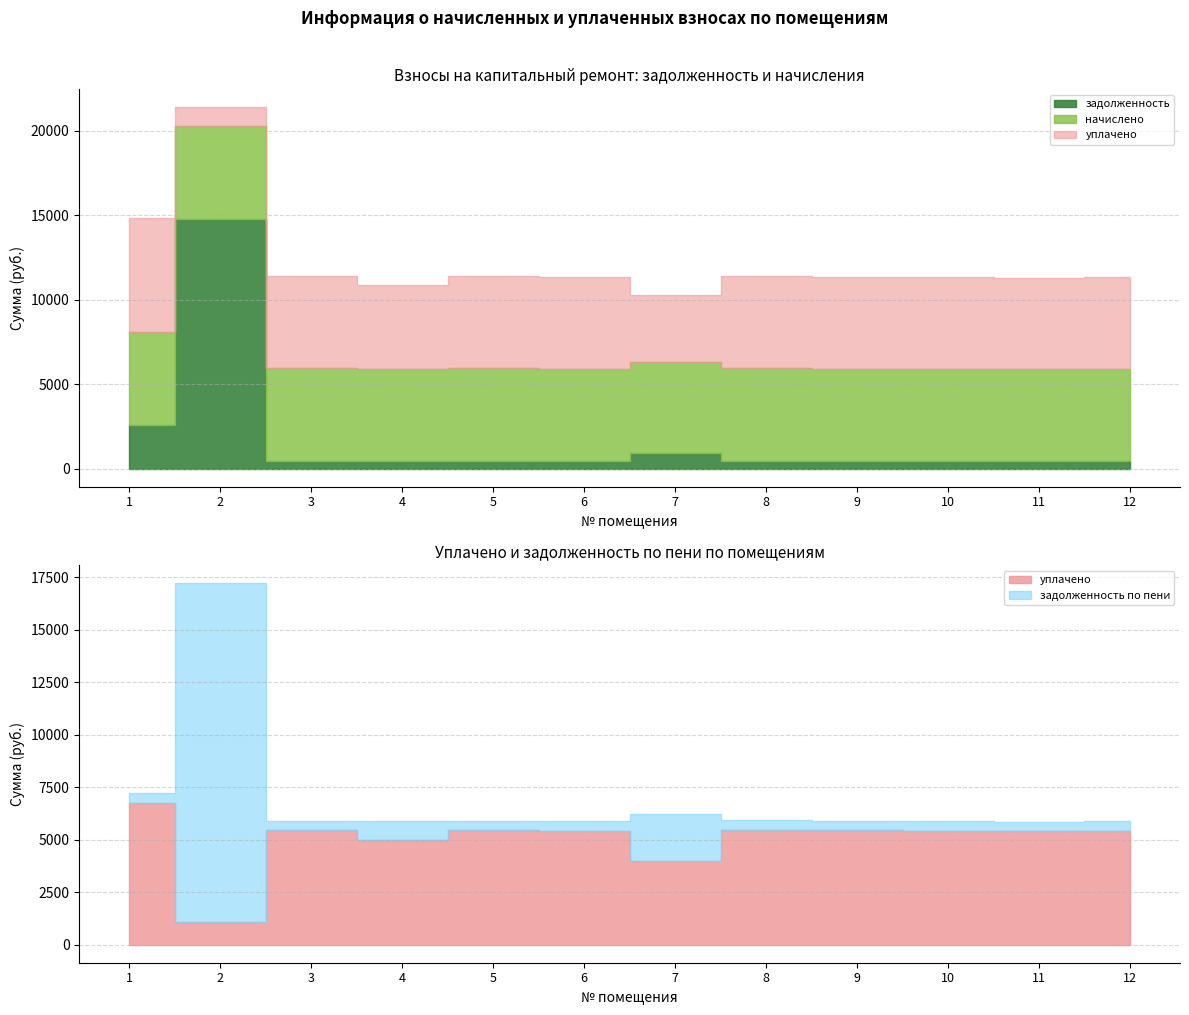

How many interior local peaks does the задолженность по пени series have?

3